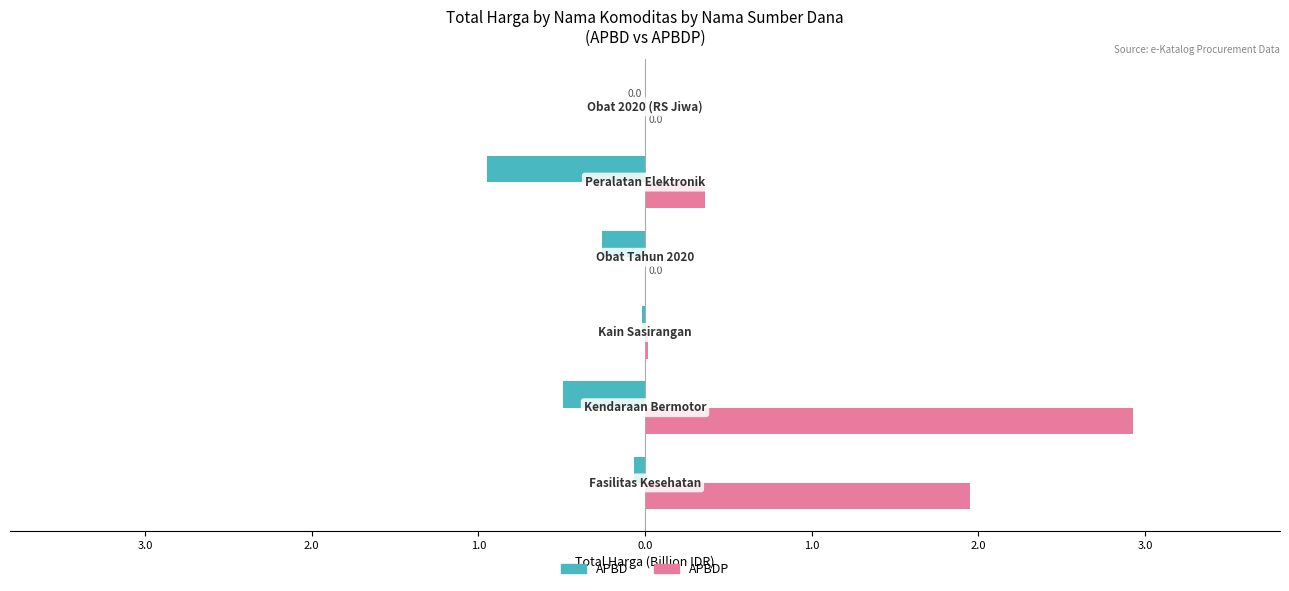

What are all the series names shown in the legend?

APBD, APBDP